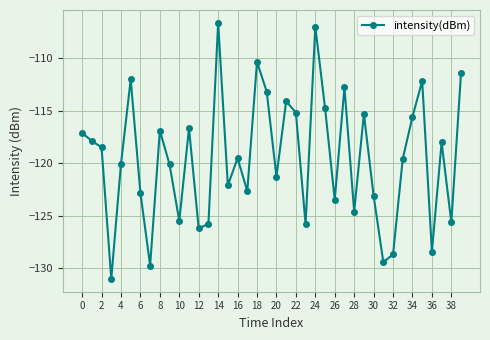

How many interior local peaks (higher than both neighbors) does the data have?

12